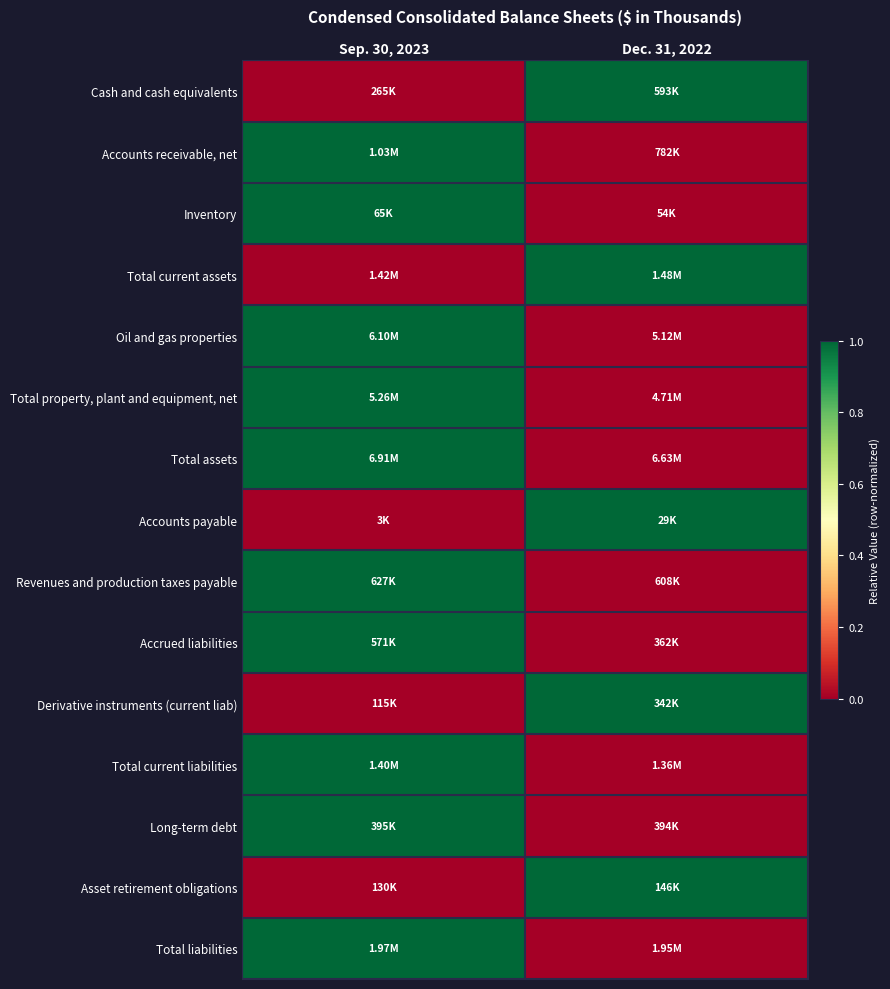

At which category is the sum across all series the highest?

Sep. 30, 2023